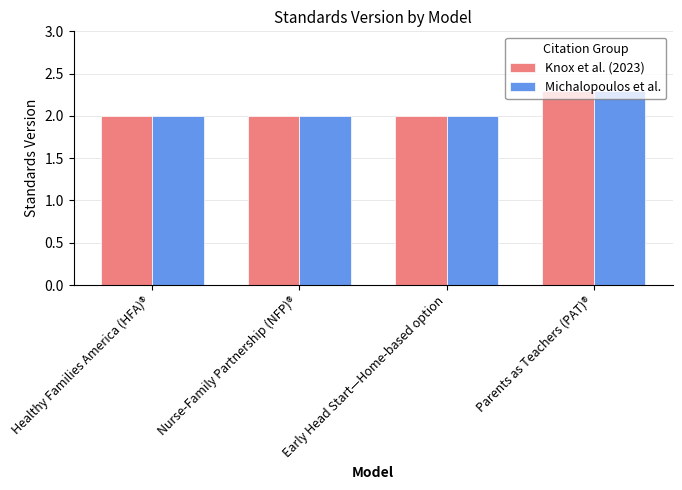

How many series are shown in this chart?

2